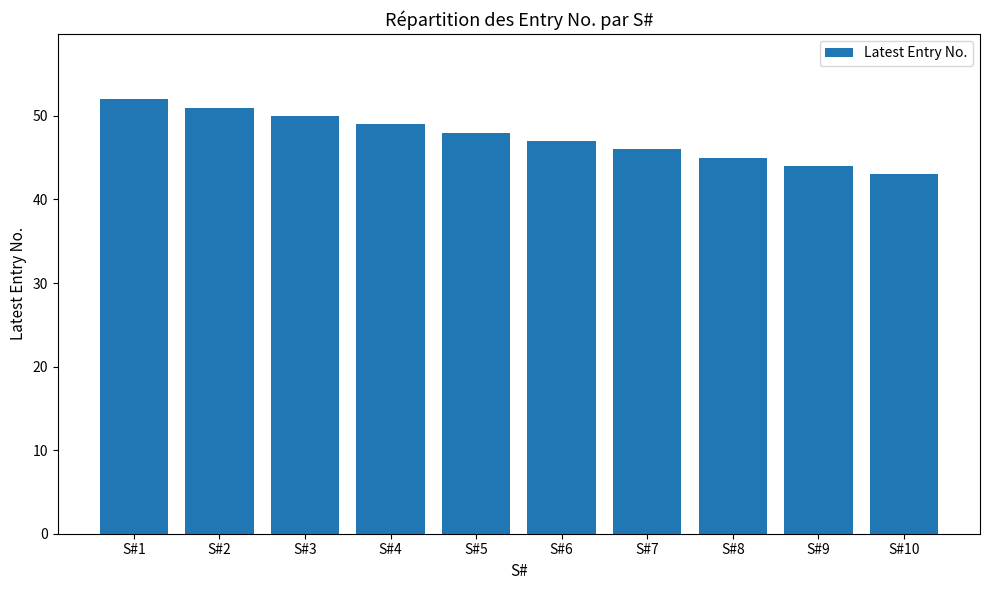

How many data points does each series have?

10